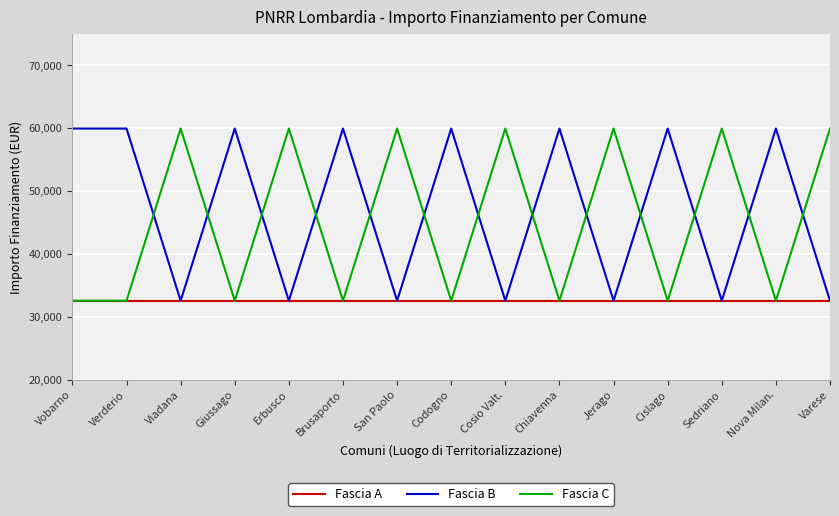

Is it true that Fascia A equals 32589 at Brusaporto?

True